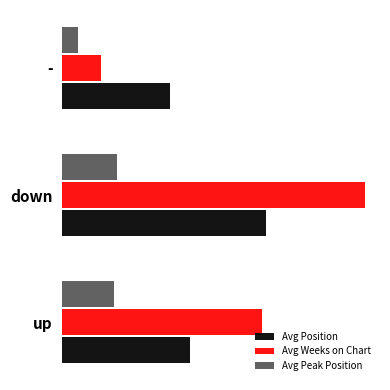

At how many categories does at least one series exceed 27?

1